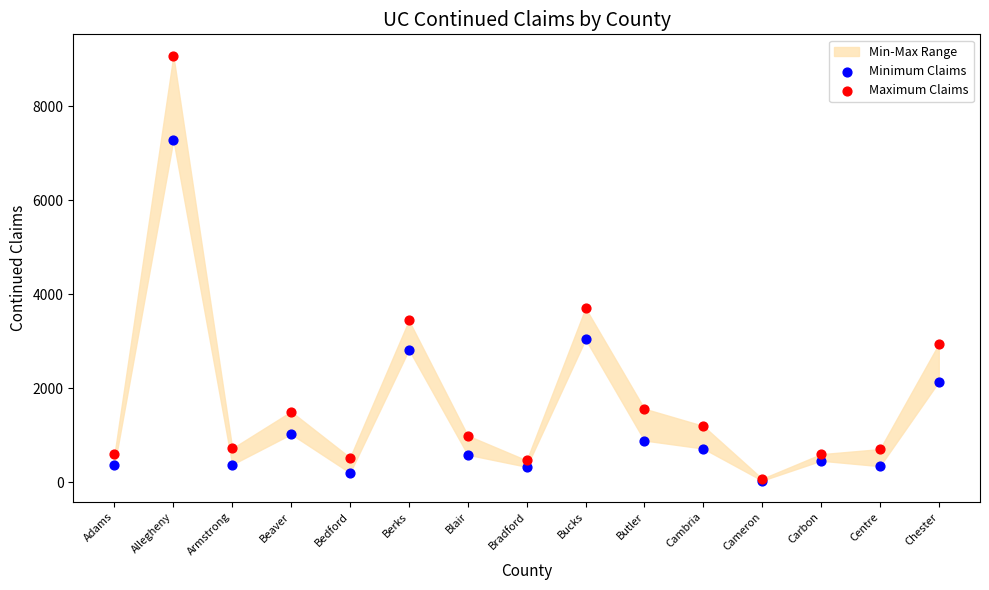

In the Maximum Claims series, what Y value is closest to 4571?

3700